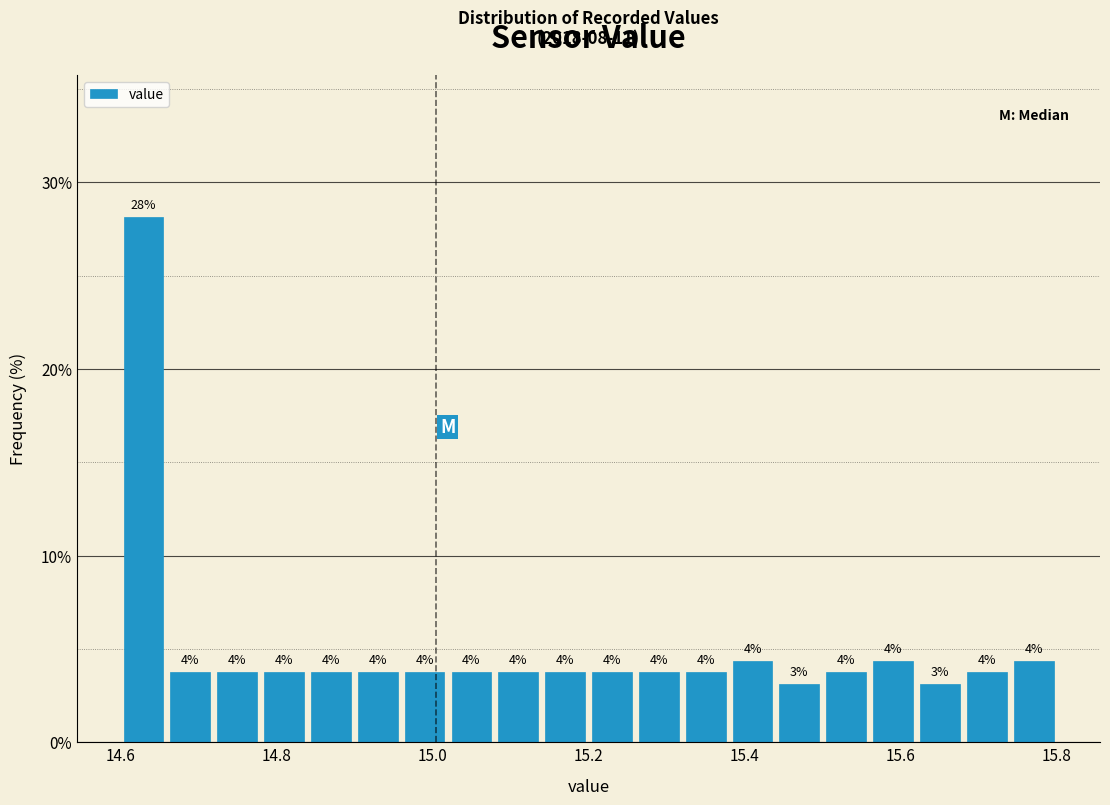

Around what value on the x-axis is the tallest bar? Give the approximate position of its centre, as read against the axis.

14.64